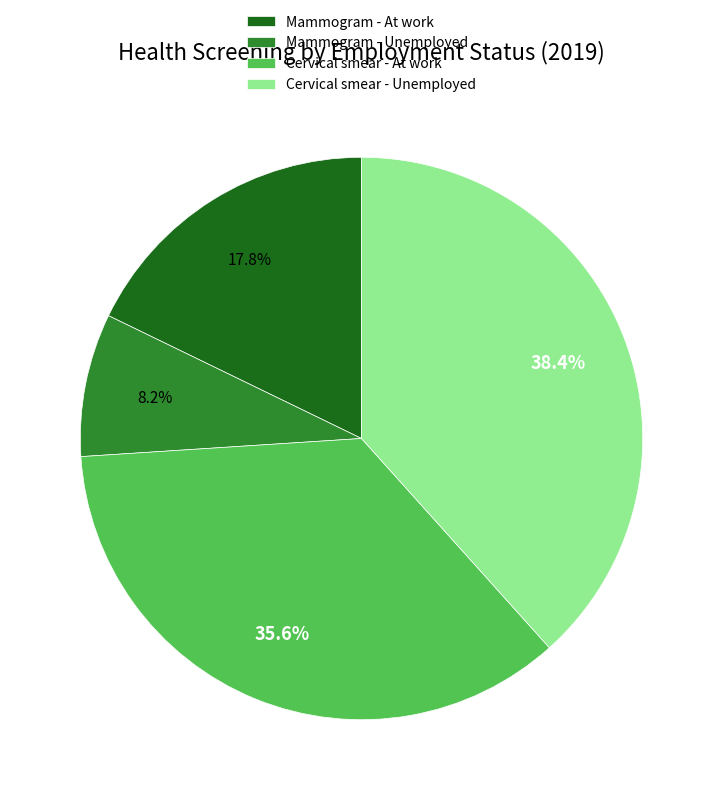

Does any single category account for the majority?

No